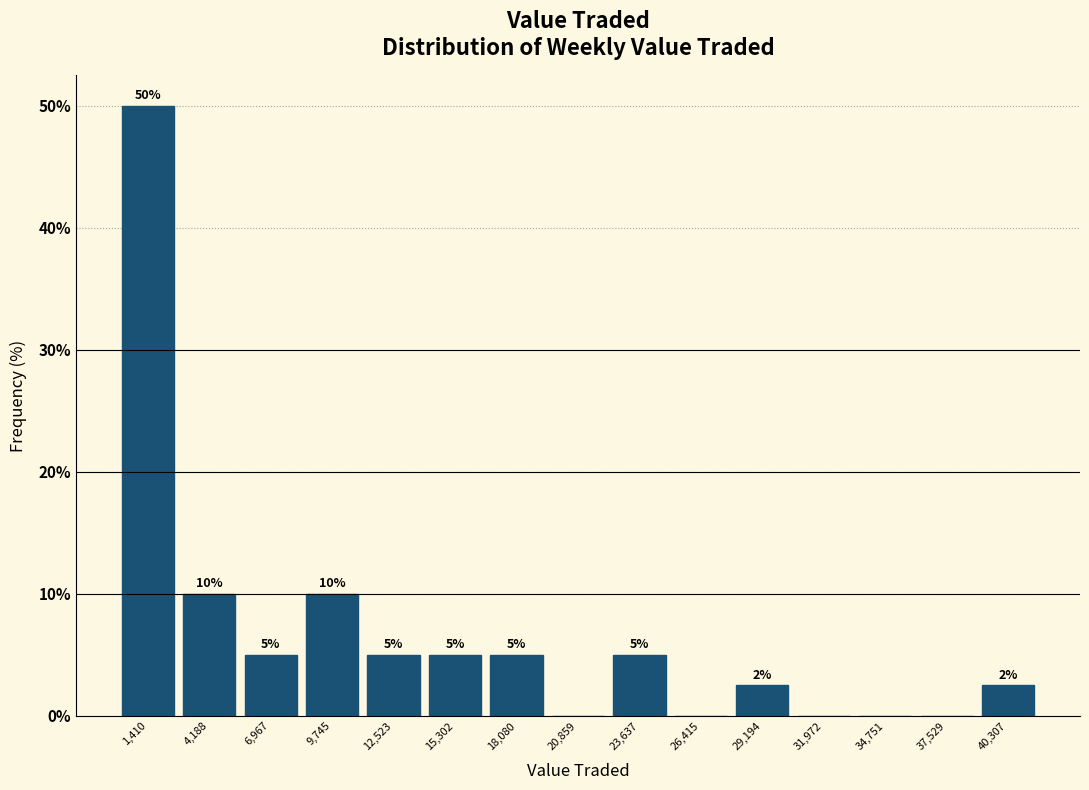

Over which range of the x-axis is the bar tallest?

0 to 3000